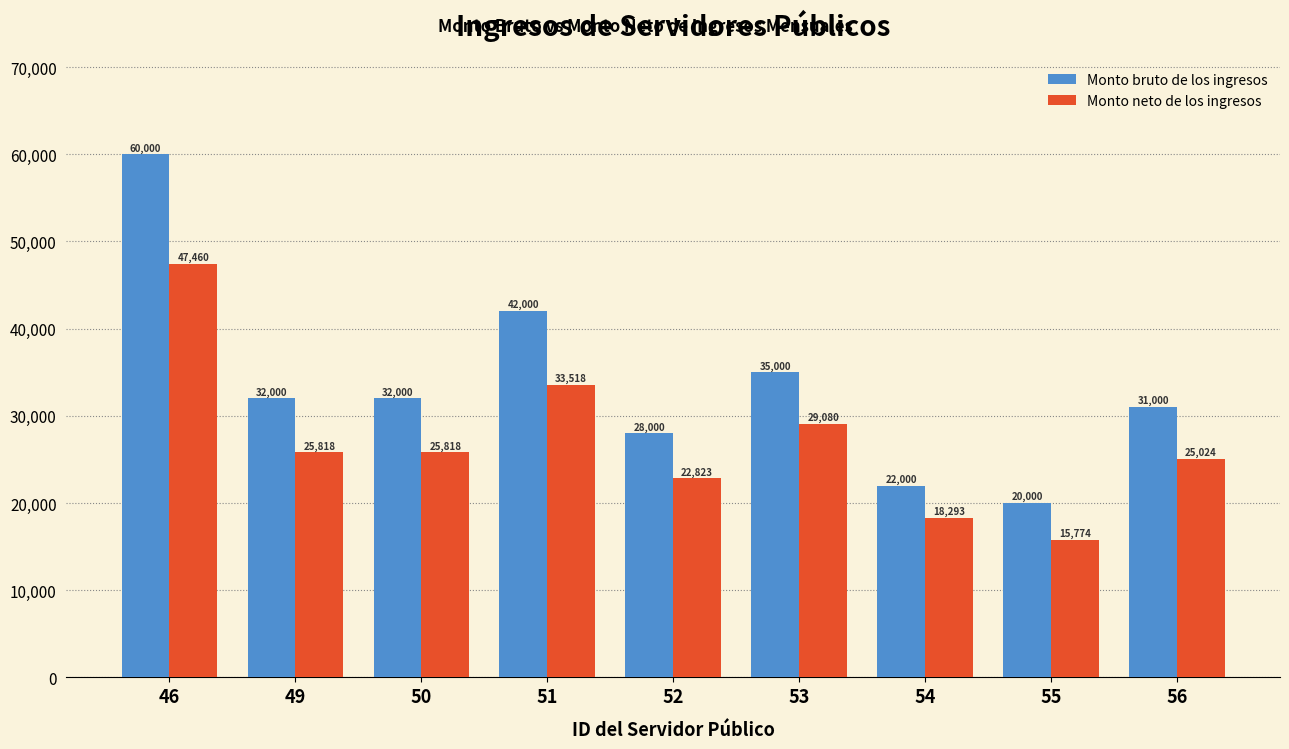

List the series in order of their peak value, lowest first.

Monto neto de los ingresos, Monto bruto de los ingresos